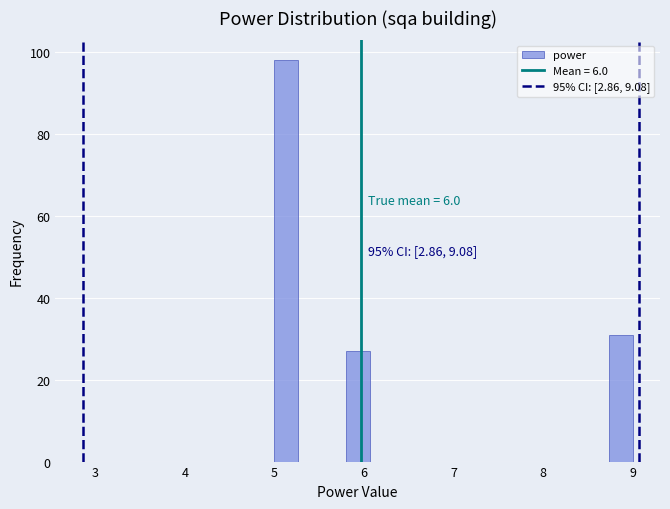

Read against the x-axis, roughly where is the centre of the tallest bar?

5.1